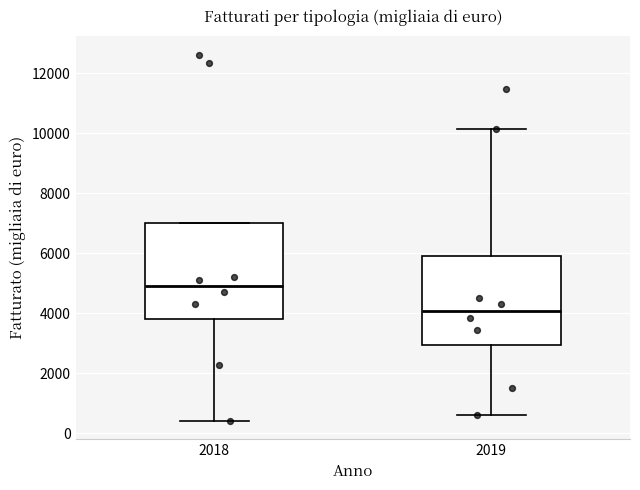

Reading left to right, transcribe this box plot: for each box, give where its median line is, the range the box spans, and where its two whiskers end, as read against the y-axis. The values are not printed on the chart, so give them approximately, as read against the axis.

2018: median 5000, box 3800 to 7000, whiskers 400 to 7000
2019: median 4000, box 3000 to 6000, whiskers 600 to 10200